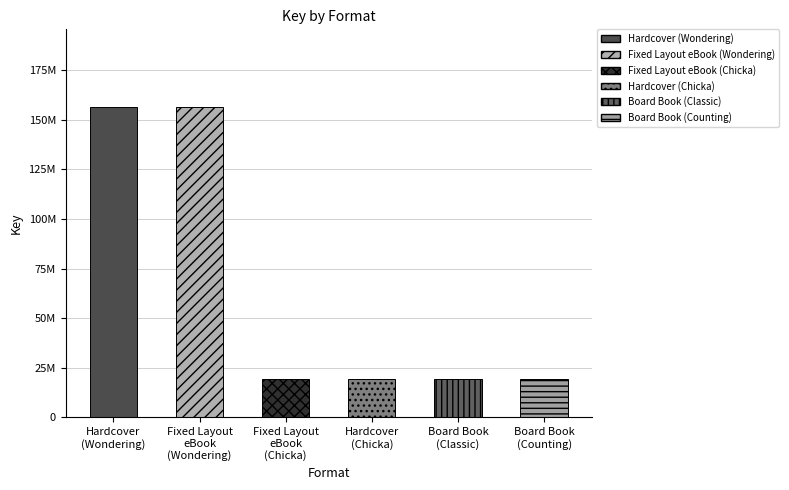

Does the chart contain any negative values?

No